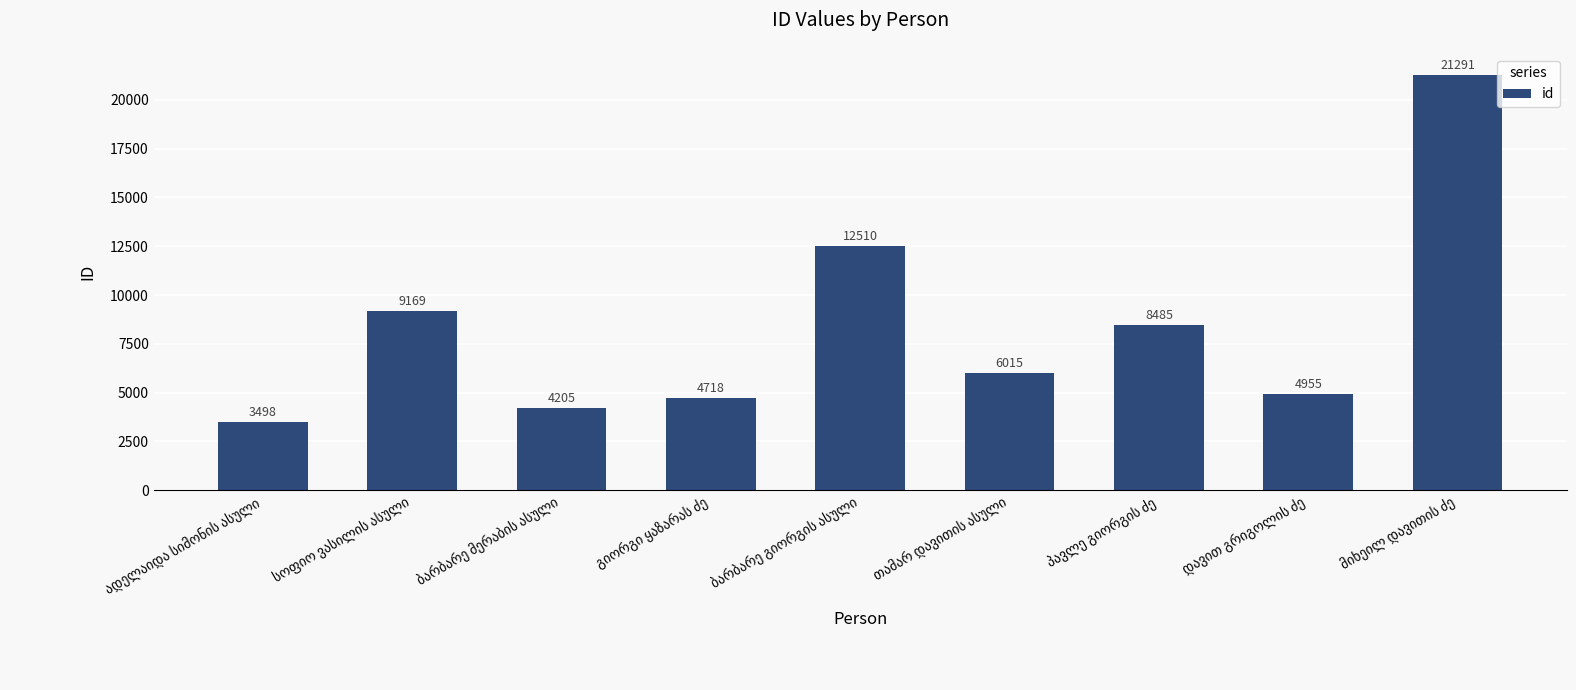

What is the minimum value shown in the chart?

3498